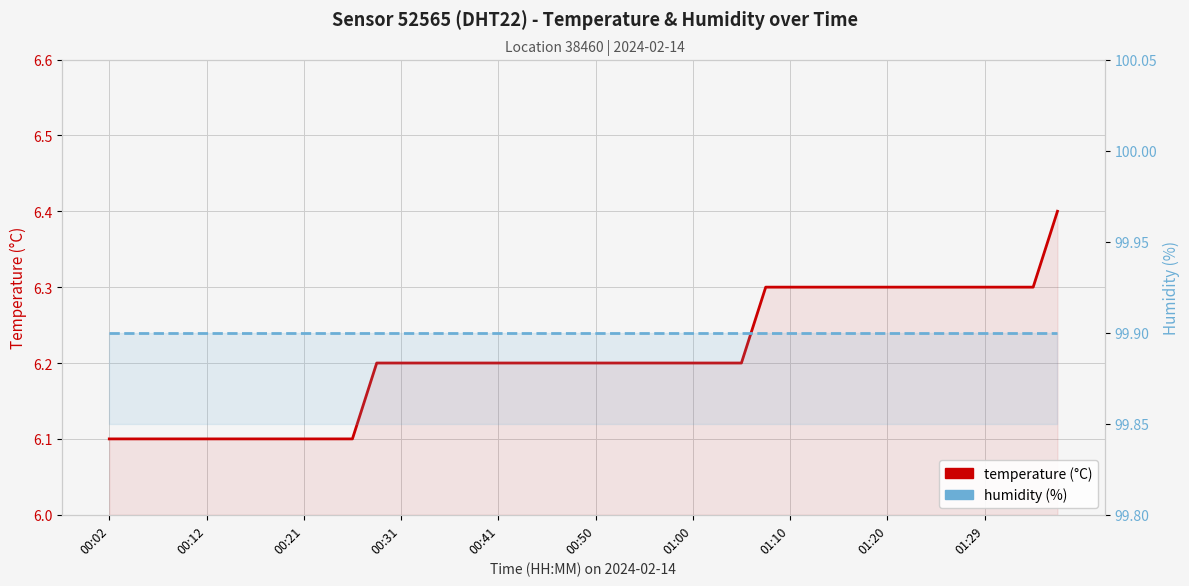

What is the value of the temperature (°C) point at the 28th from the left?

6.3